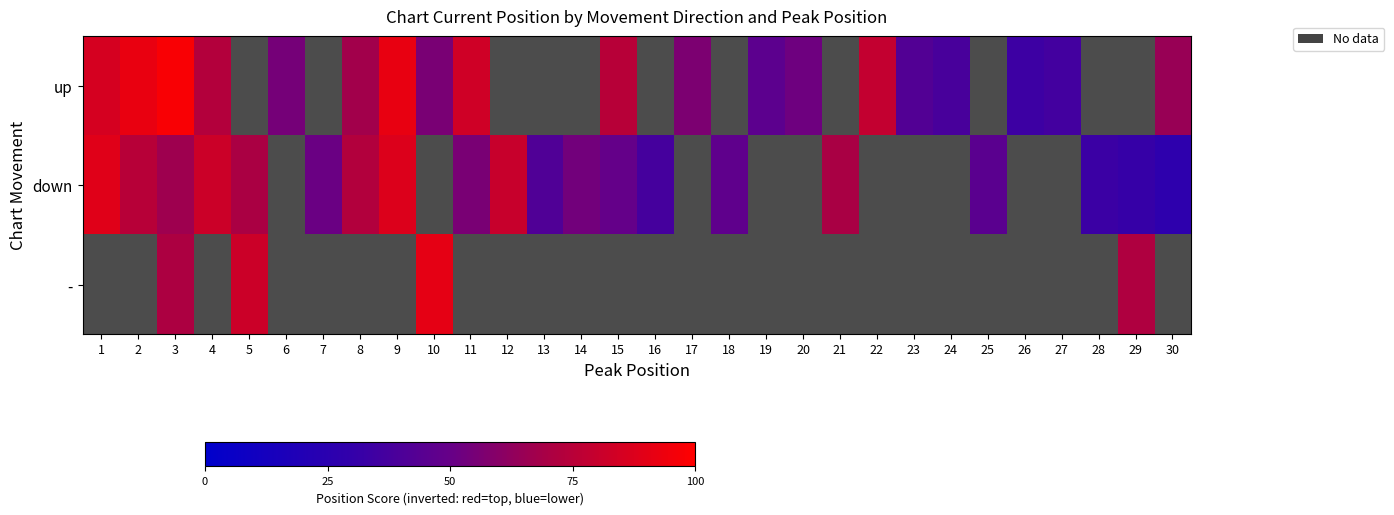

True or false: up has a value of 78.8 at 22.

True